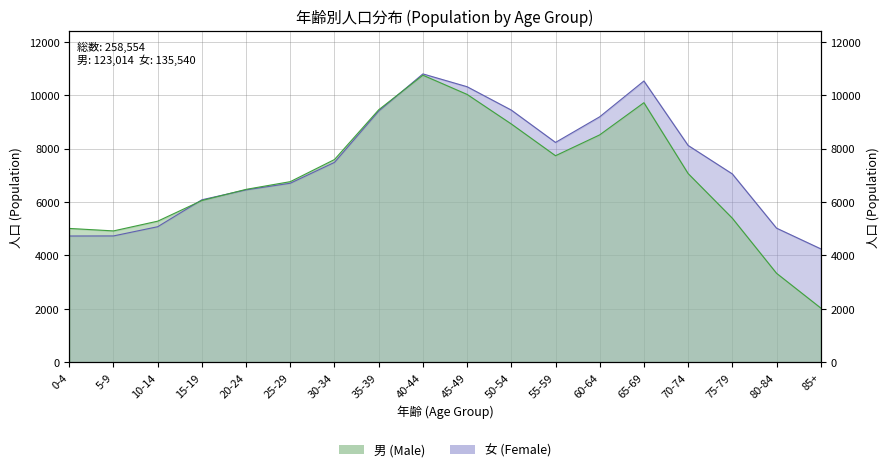

Which series changed the most between 25-29 and 80-84?

男 (Male)